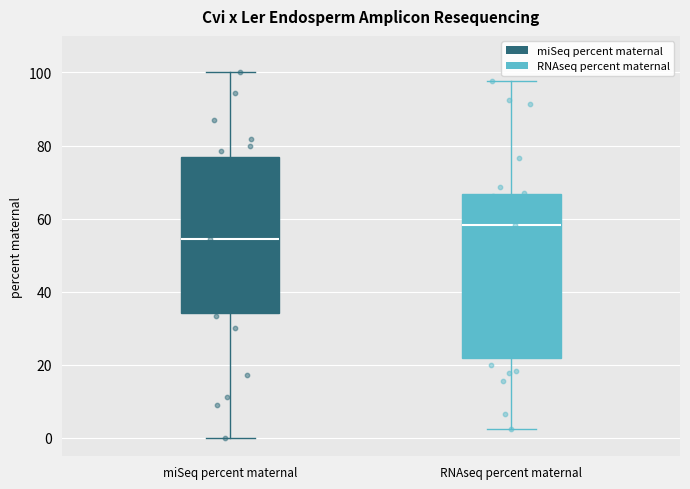

Comparing the boxes themselves (not the whiskers), which one is the tallest?

RNAseq percent maternal